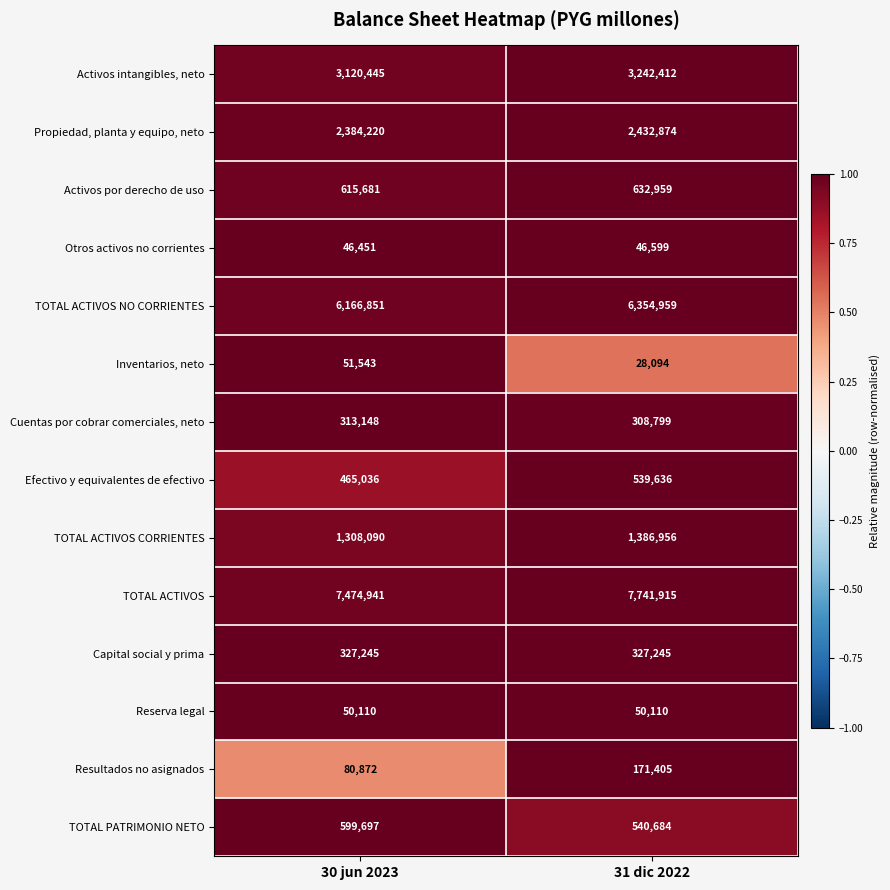

At 30 jun 2023, list the series in order from smallest to largest.

Otros activos no corrientes, Reserva legal, Inventarios, neto, Resultados no asignados, Cuentas por cobrar comerciales, neto, Capital social y prima, Efectivo y equivalentes de efectivo, TOTAL PATRIMONIO NETO, Activos por derecho de uso, TOTAL ACTIVOS CORRIENTES, Propiedad, planta y equipo, neto, Activos intangibles, neto, TOTAL ACTIVOS NO CORRIENTES, TOTAL ACTIVOS